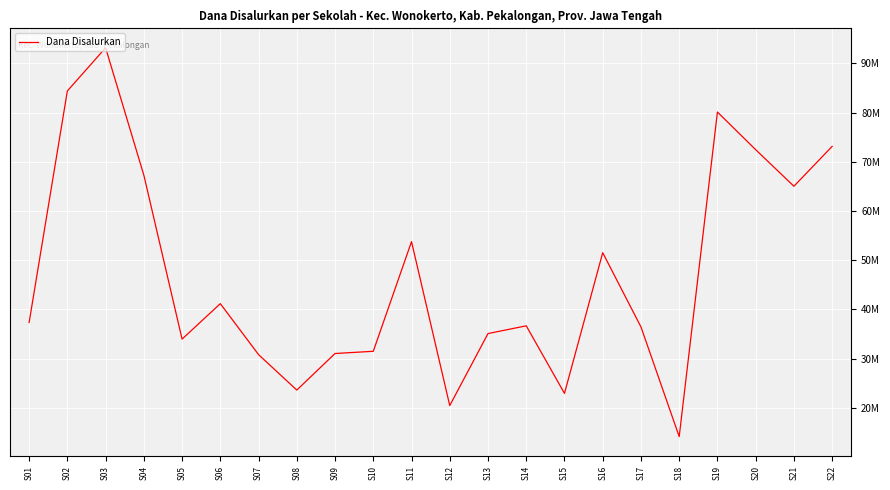

Is this an area chart (filled region under the line)?

No